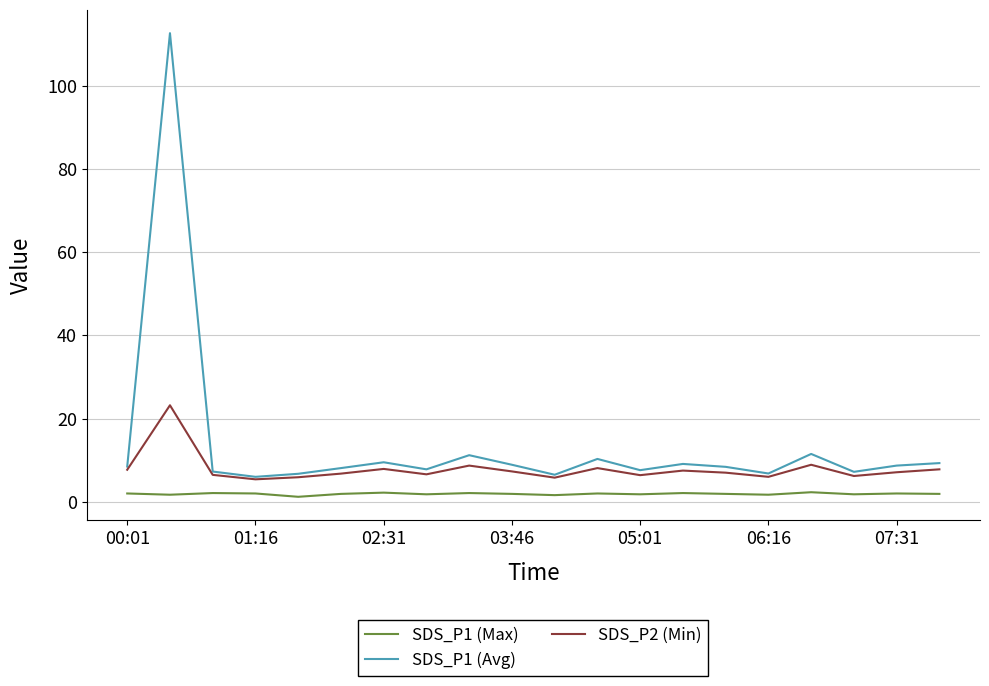

True or false: SDS_P2 (Min) has more than 0 points higher than both neighbors.

True